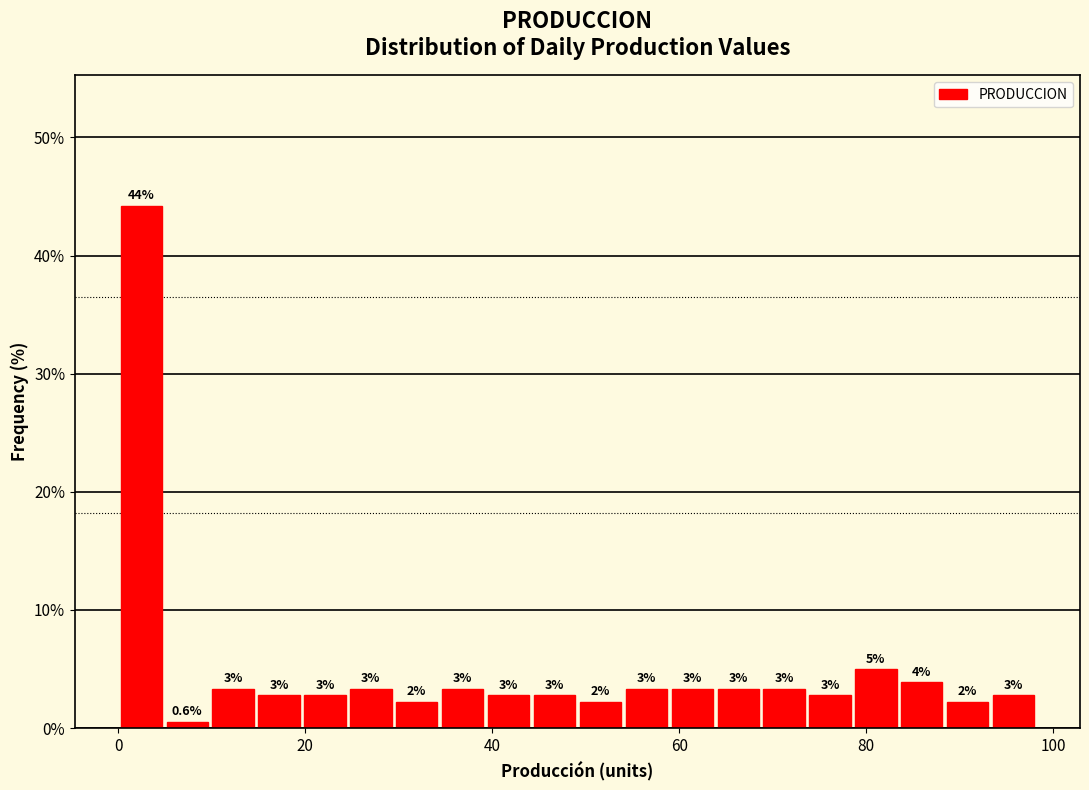

Around what value on the x-axis is the tallest bar? Give the approximate position of its centre, as read against the axis.

2